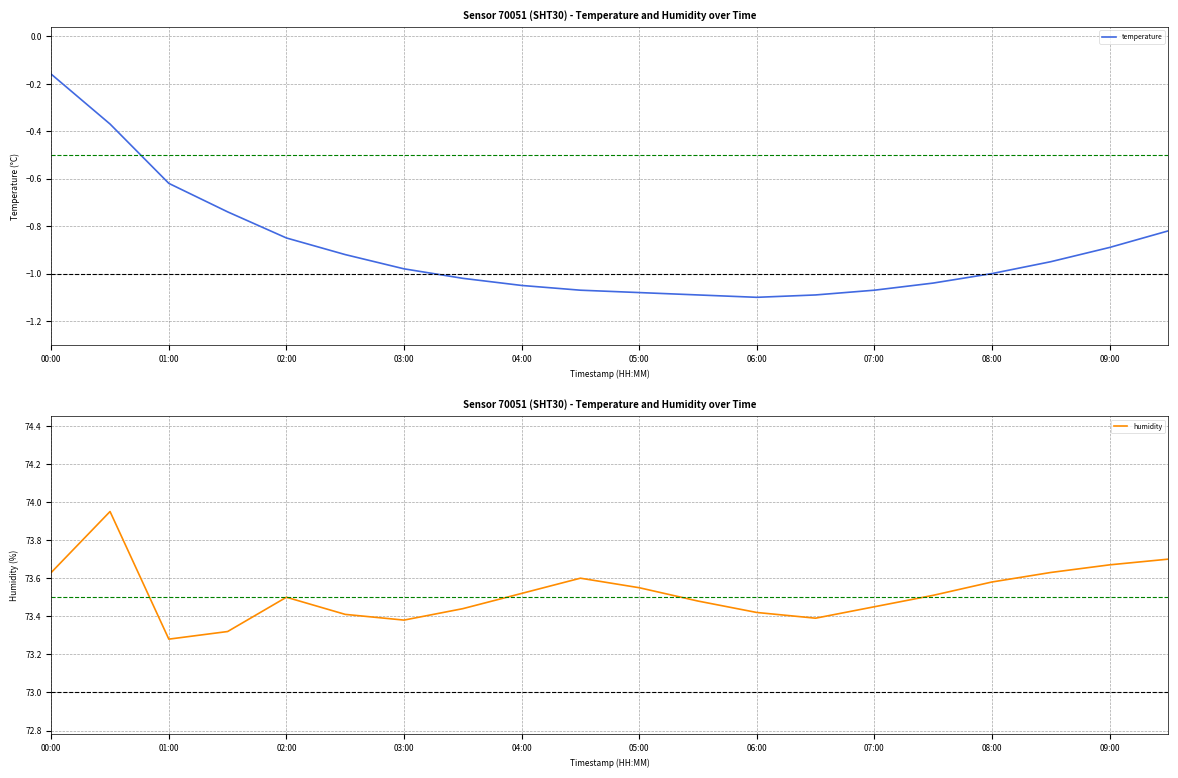

Is it true that temperature equals -0.5 at 09:00?

False